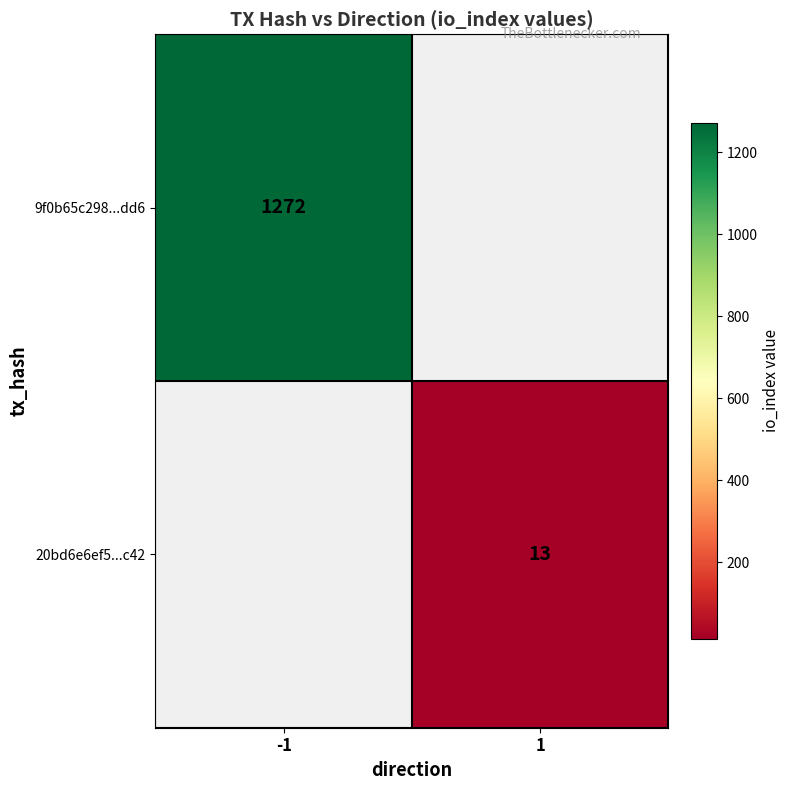

The value of 9f0b65c298...dd6 at -1 is 1670. True or false?

False